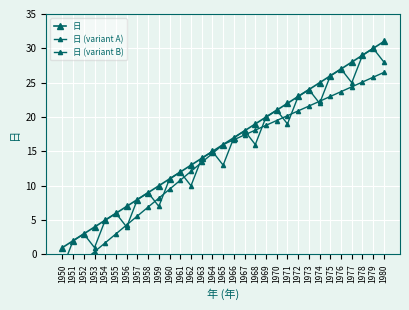

Between 1969 and 1975, which series saw the biggest shift?

日